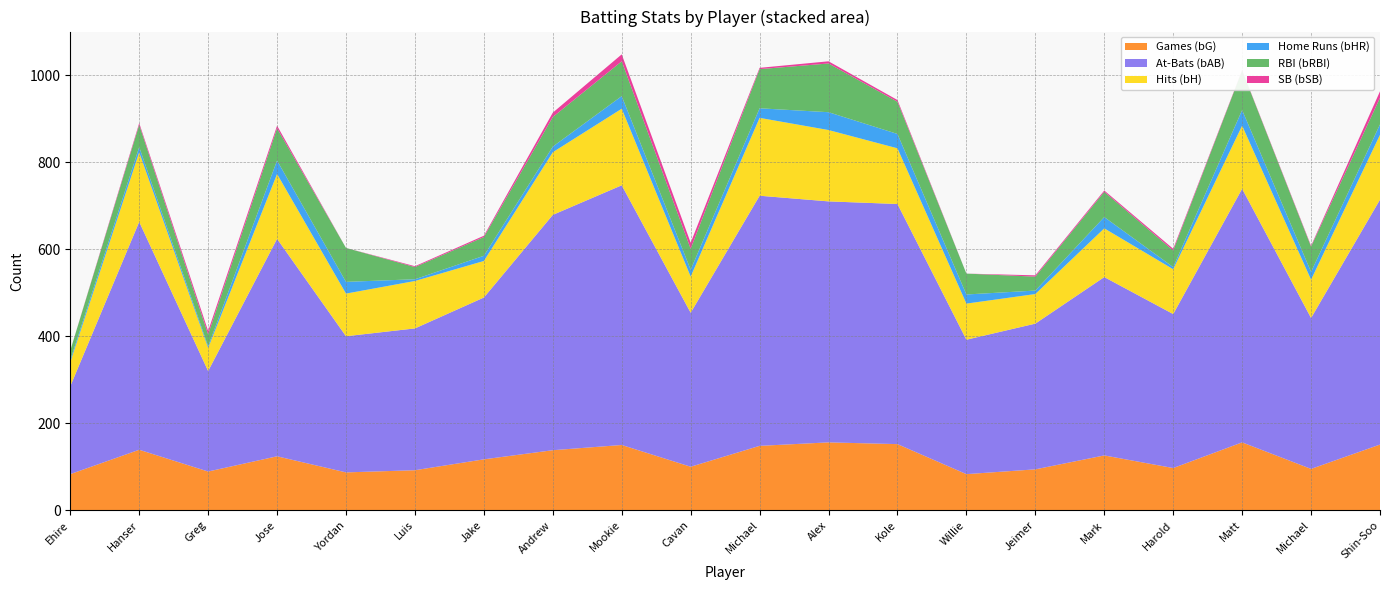

Reading left to right, what are all the values shown in this chart?

bG: 83	139	89	124	87	92	117	138	150	100	148	156	152	83	94	126	97	156	95	151
bAB: 202	524	231	500	313	326	372	541	597	354	575	554	552	309	335	410	354	583	347	563
bH: 55	160	53	149	98	109	84	144	176	83	179	164	128	83	68	112	103	145	88	149
bHR: 5	12	4	31	27	4	12	13	29	16	22	41	33	21	8	26	5	36	18	24
bRBI: 22	51	27	74	78	28	43	68	80	48	90	112	74	48	32	58	38	91	58	61
bSB: 0	4	8	6	0	2	3	10	16	14	3	5	4	0	3	3	4	1	2	15